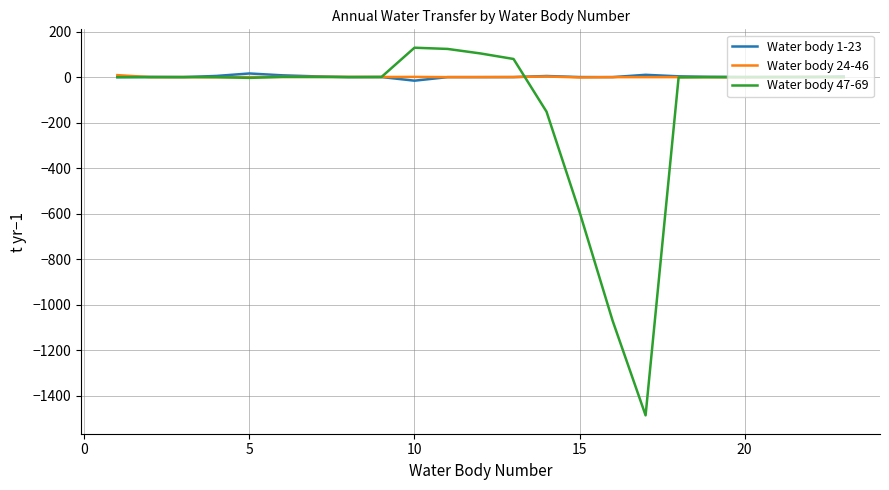

What is the lowest value of the Water body 47-69 series?

-1485.2